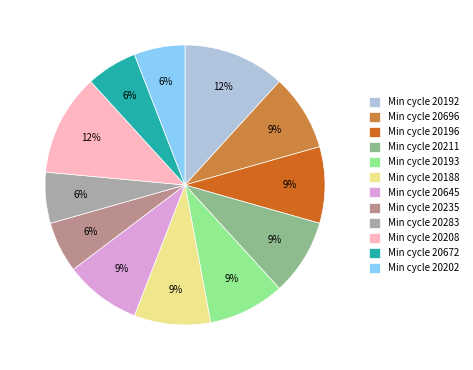

Do Min cycle 20192 and Min cycle 20696 together represent more than half of the pie?

No